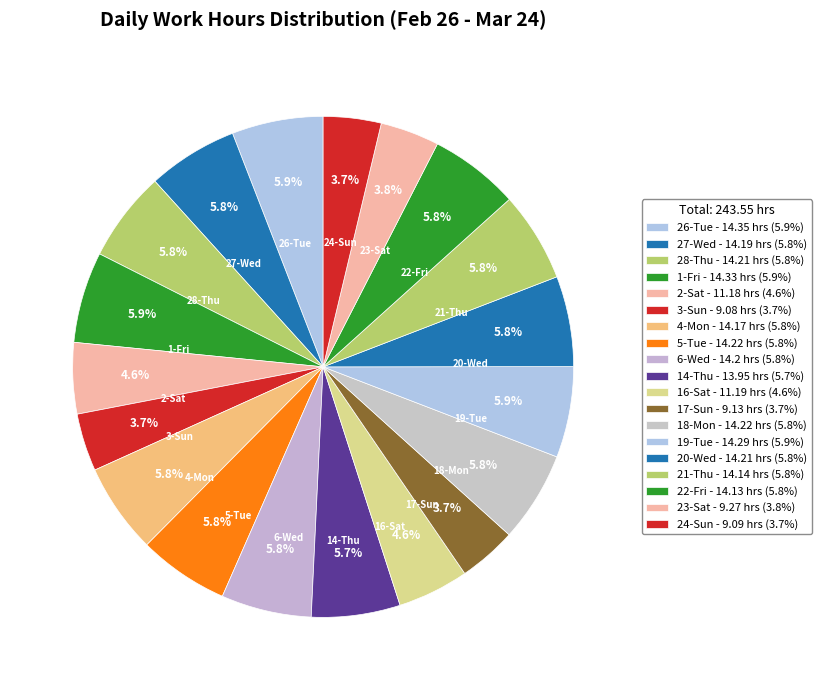

To the nearest percent, what percentage of the pie is 26-Tue?

6%